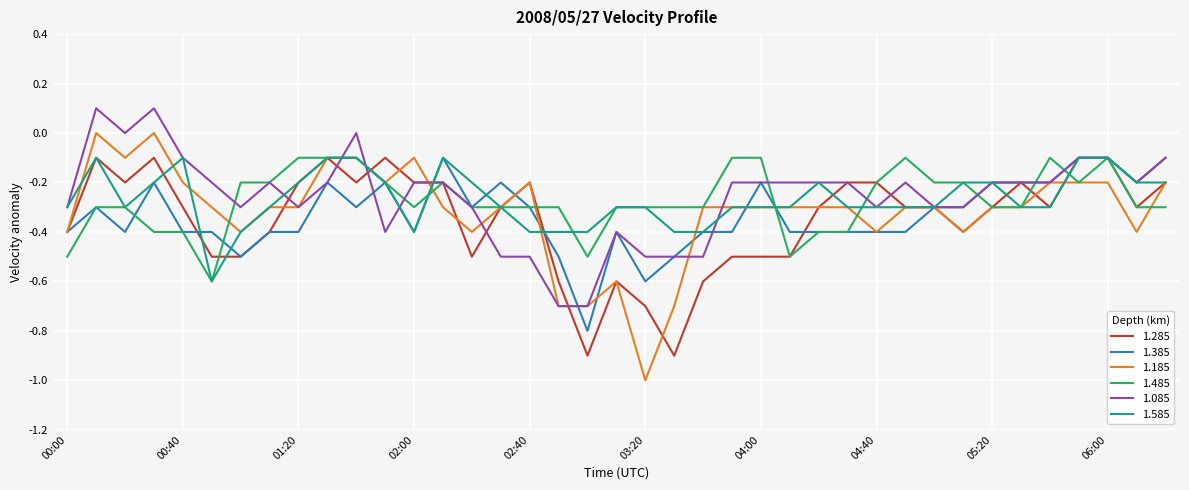

What is the minimum value for 1.385?

-0.8